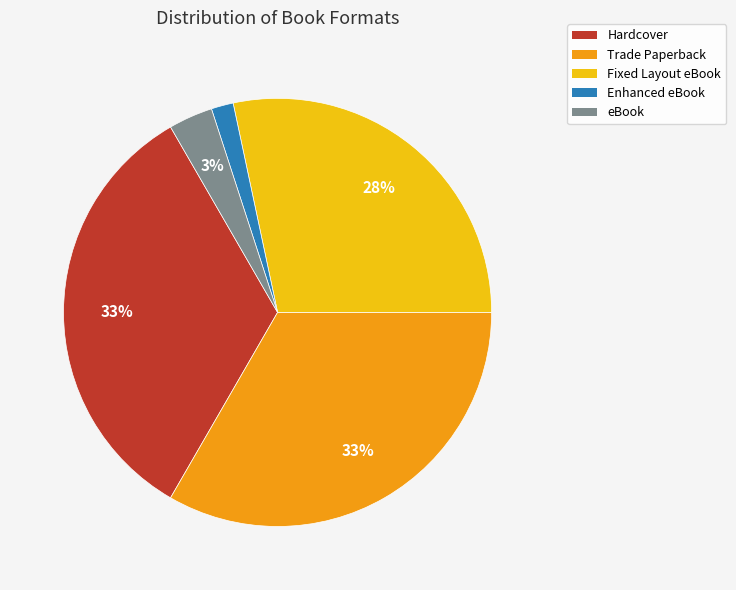

What is the smallest slice in the pie chart?

Enhanced eBook